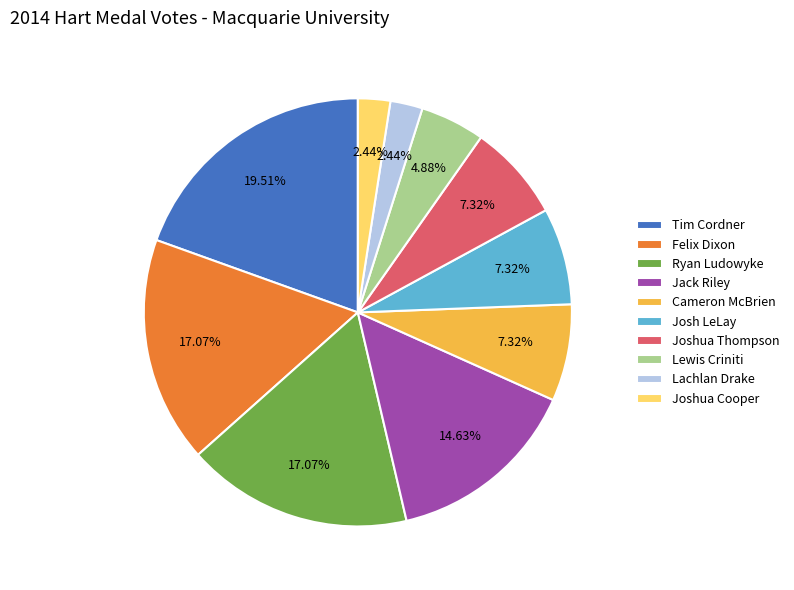

Does any single category account for the majority?

No